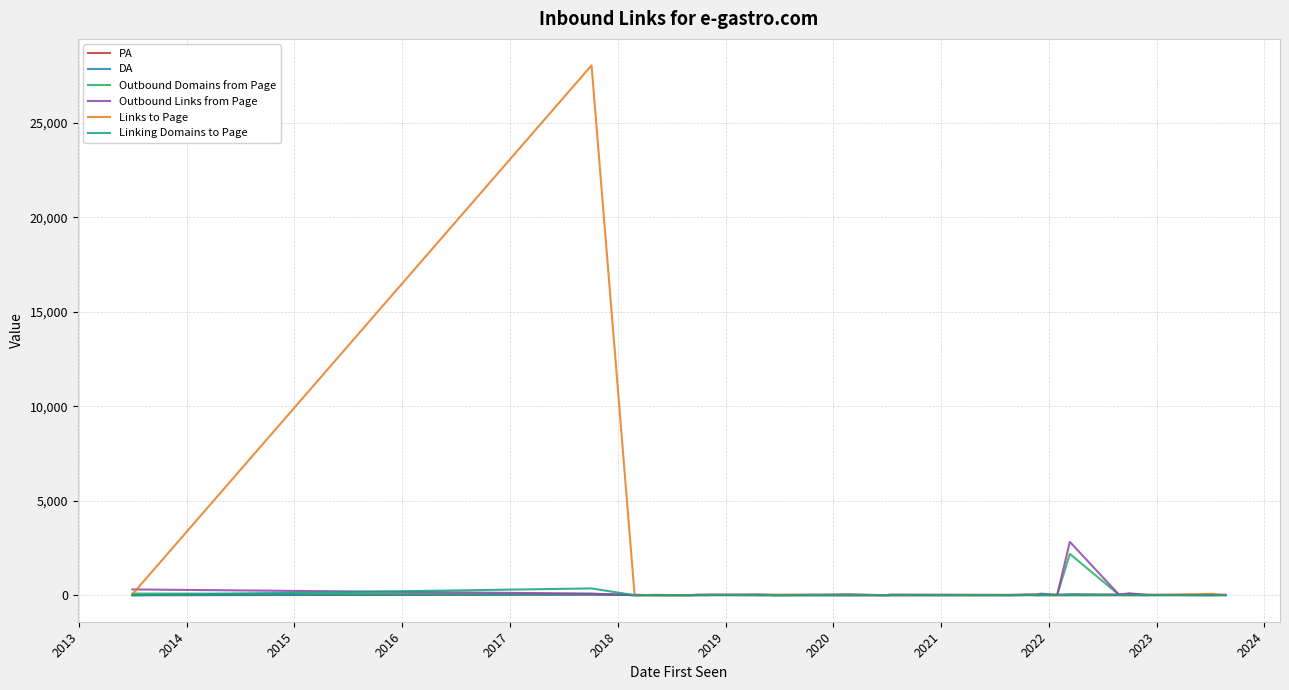

What value does the DA series have at 2019, to the nearest 10?

30